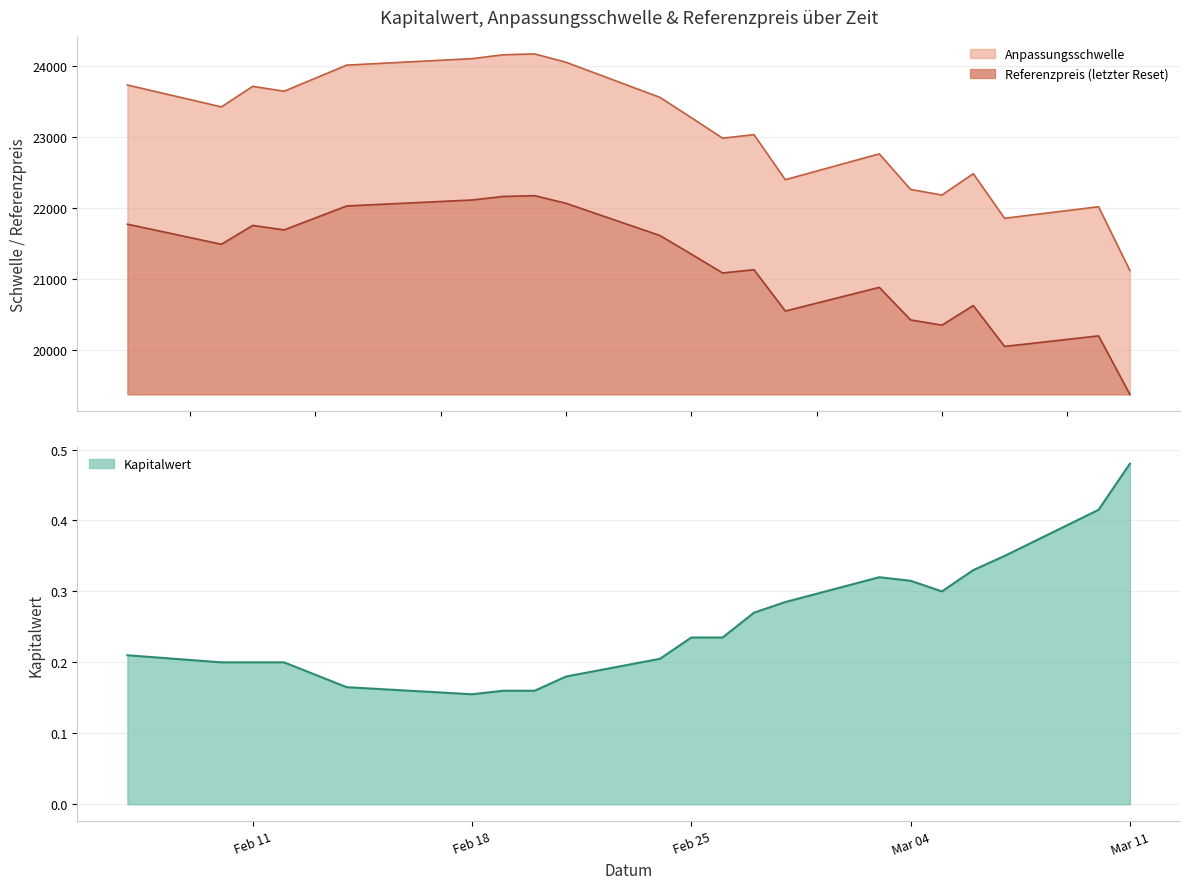

At which category does Referenzpreis reach its first local valley?

2025-02-10